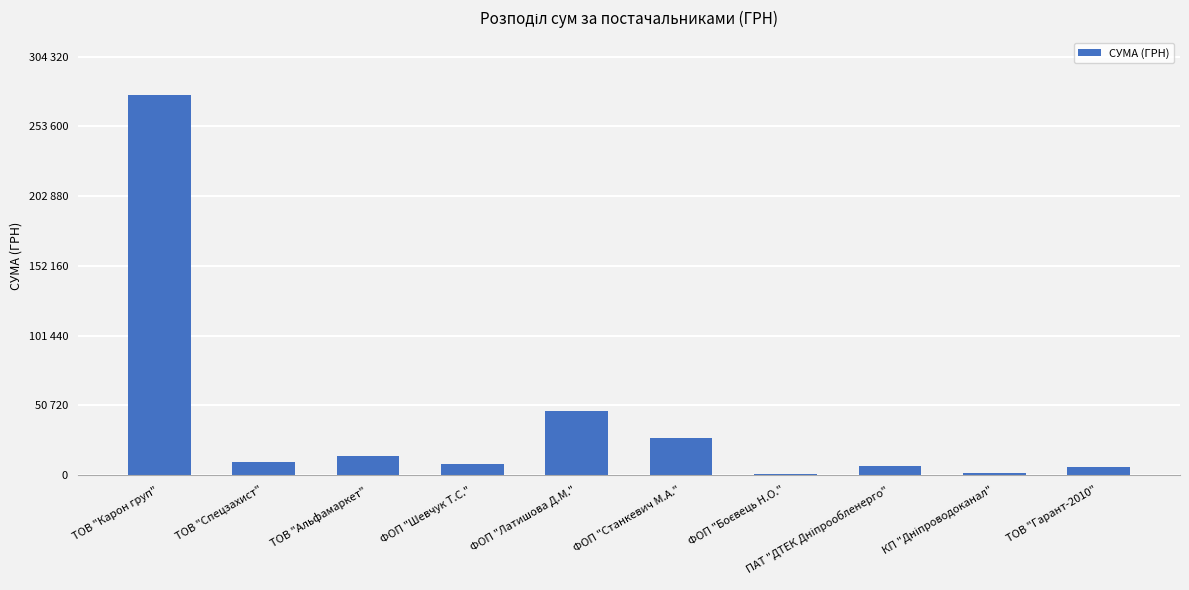

Are the bars horizontal?

No